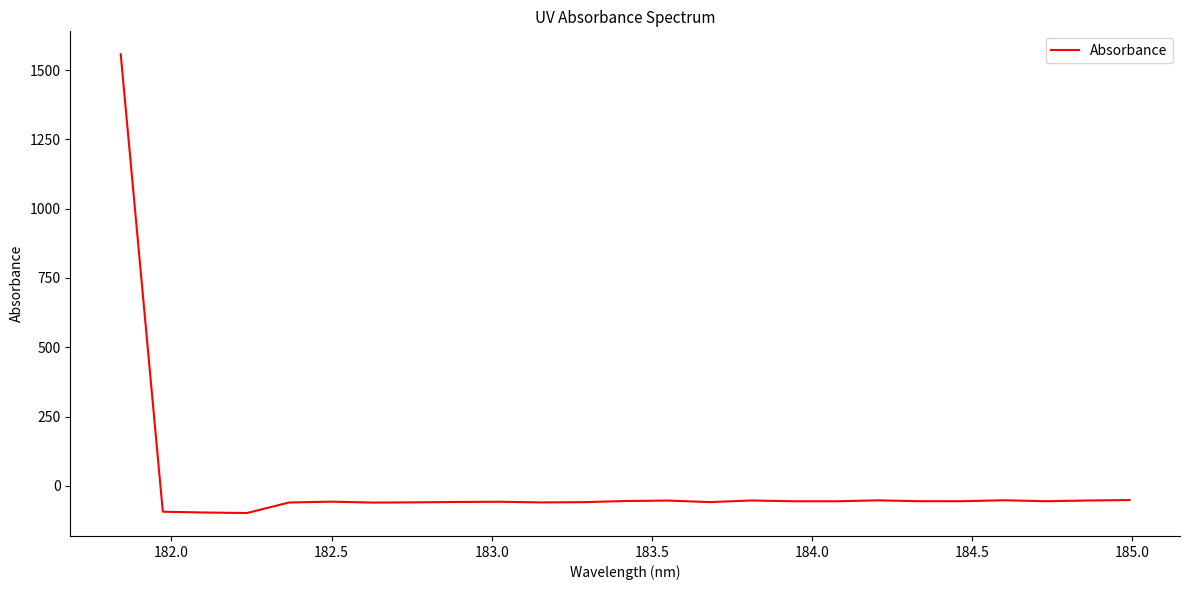

What is the greatest value displayed?

1557.1